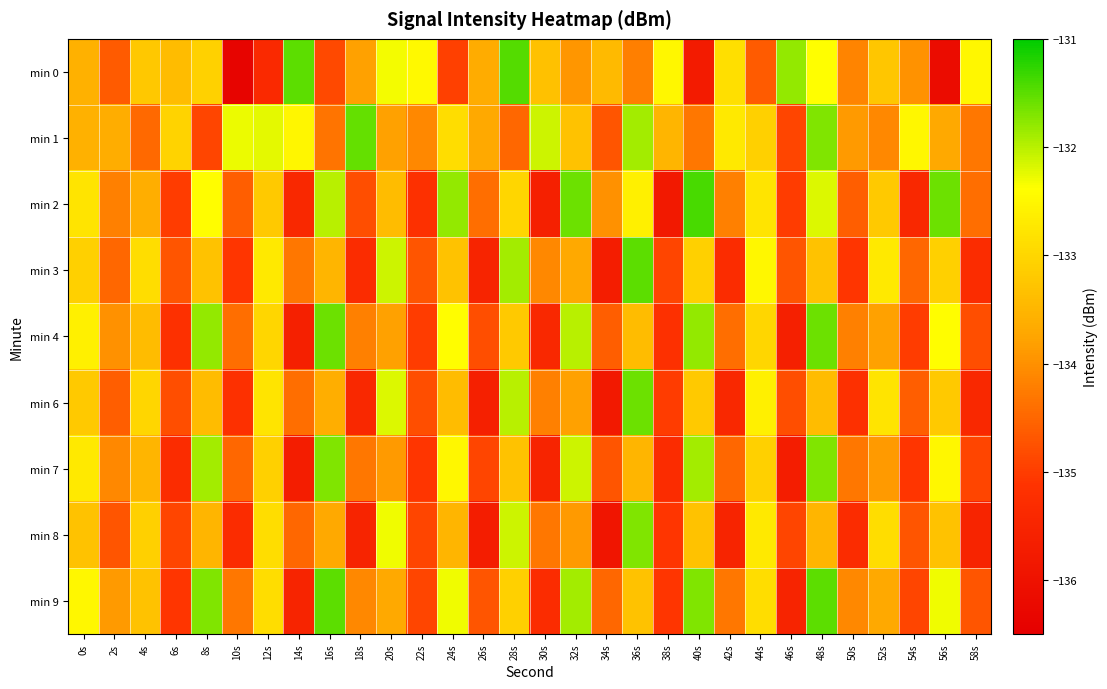

Which has a higher value, 54s or 16s?

54s